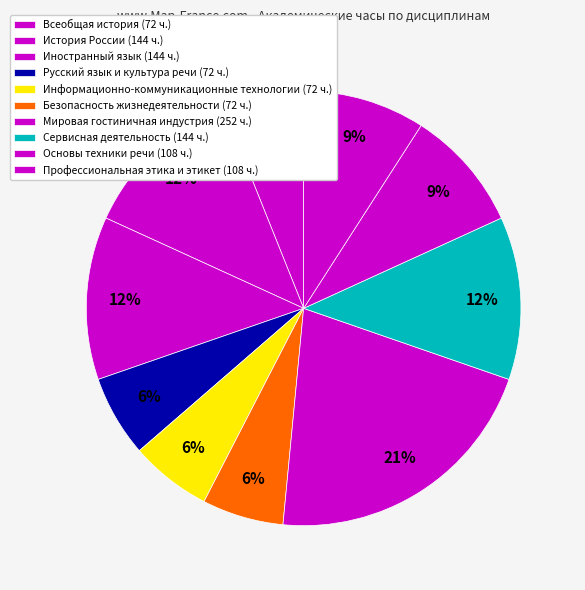

Rank the categories by value from highest to lowest.

Мировая гостиничная индустрия, История России, Иностранный язык, Сервисная деятельность, Основы техники речи, Профессиональная этика и этикет в туризме, Всеобщая история, Русский язык и культура речи, Информационно-коммуникационные технологии, Безопасность жизнедеятельности